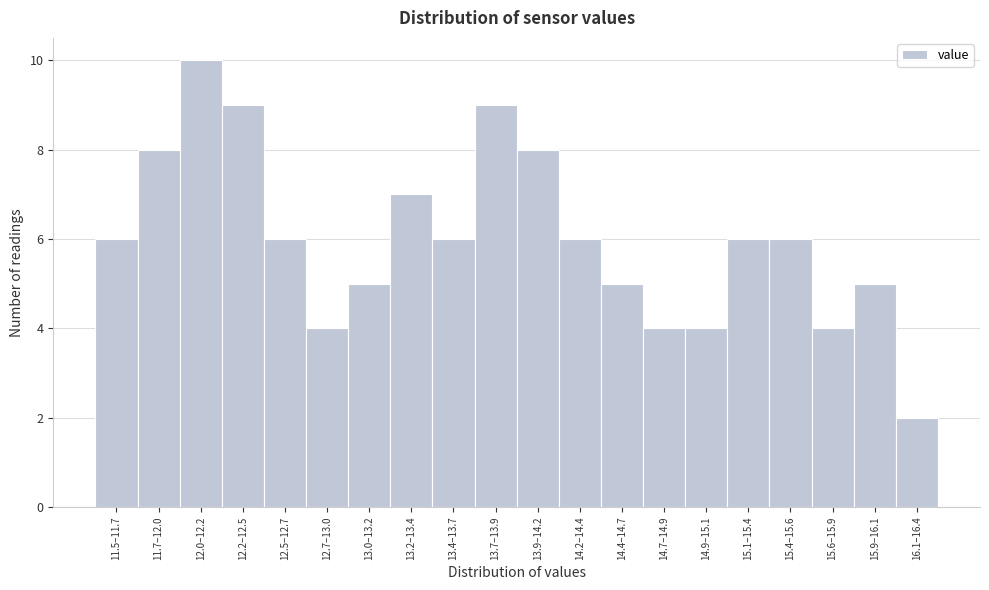

Reading left to right, extract all data points from this chart.

6	8	10	9	6	4	5	7	6	9	8	6	5	4	4	6	6	4	5	2